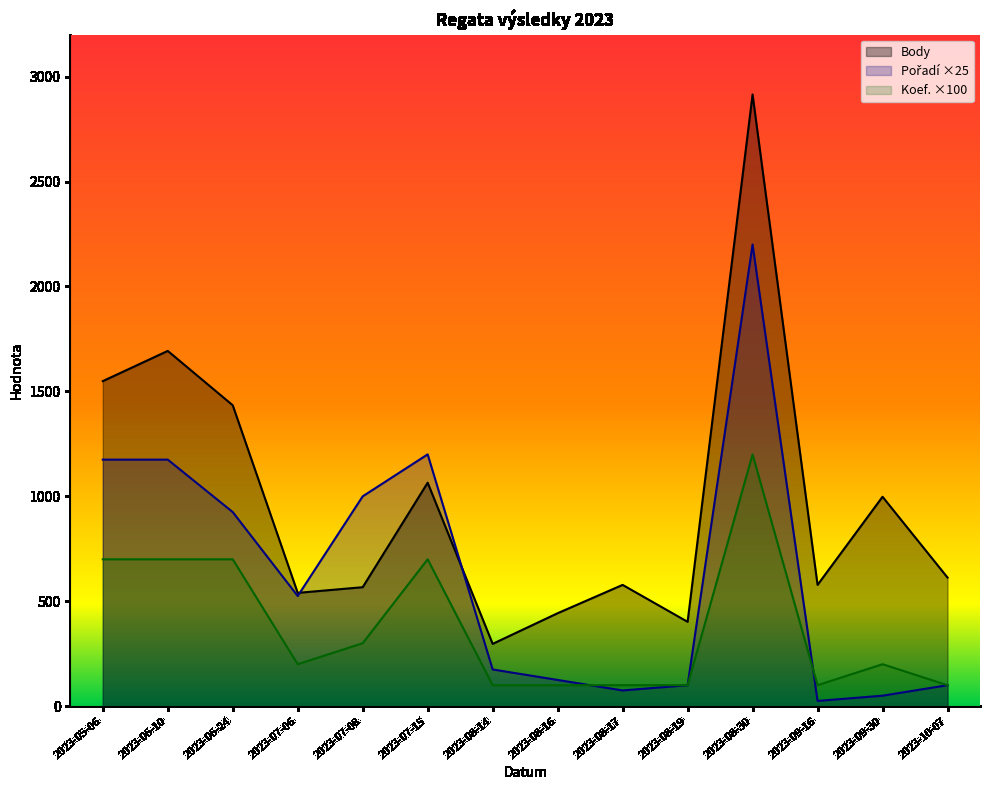

What is the difference between the highest and lowest values at 2023-06-24?

734